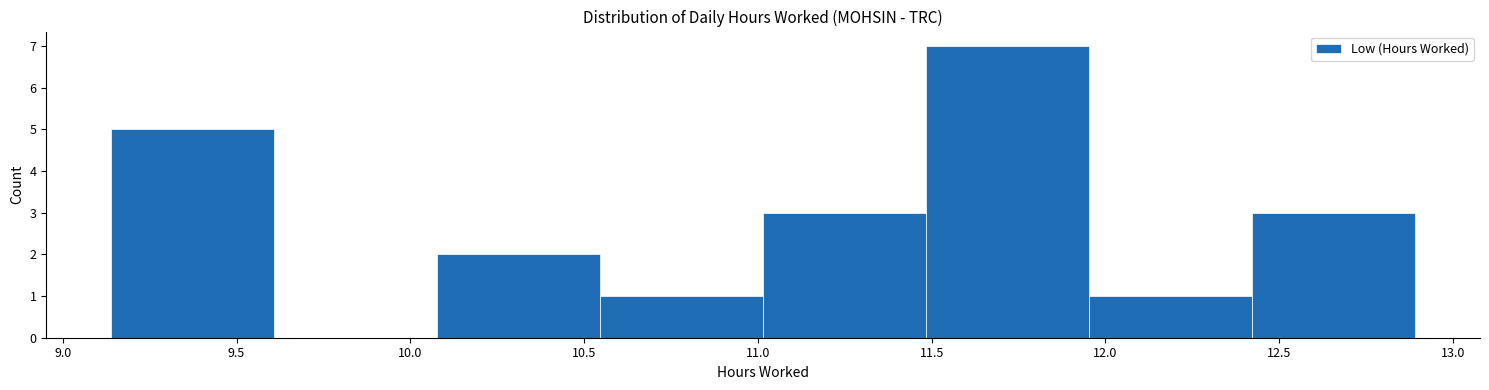

Reading left to right, list every bar in this chart as the range it spans on the x-axis followed by its height. Neither the bar edges nor the heights are printed on the chart, so give them approximately, as read against the axes.

9.15 to 9.60: 5
9.60 to 10.10: 0
10.10 to 10.55: 2
10.55 to 11.00: 1
11.00 to 11.50: 3
11.50 to 11.95: 7
11.95 to 12.40: 1
12.40 to 12.90: 3